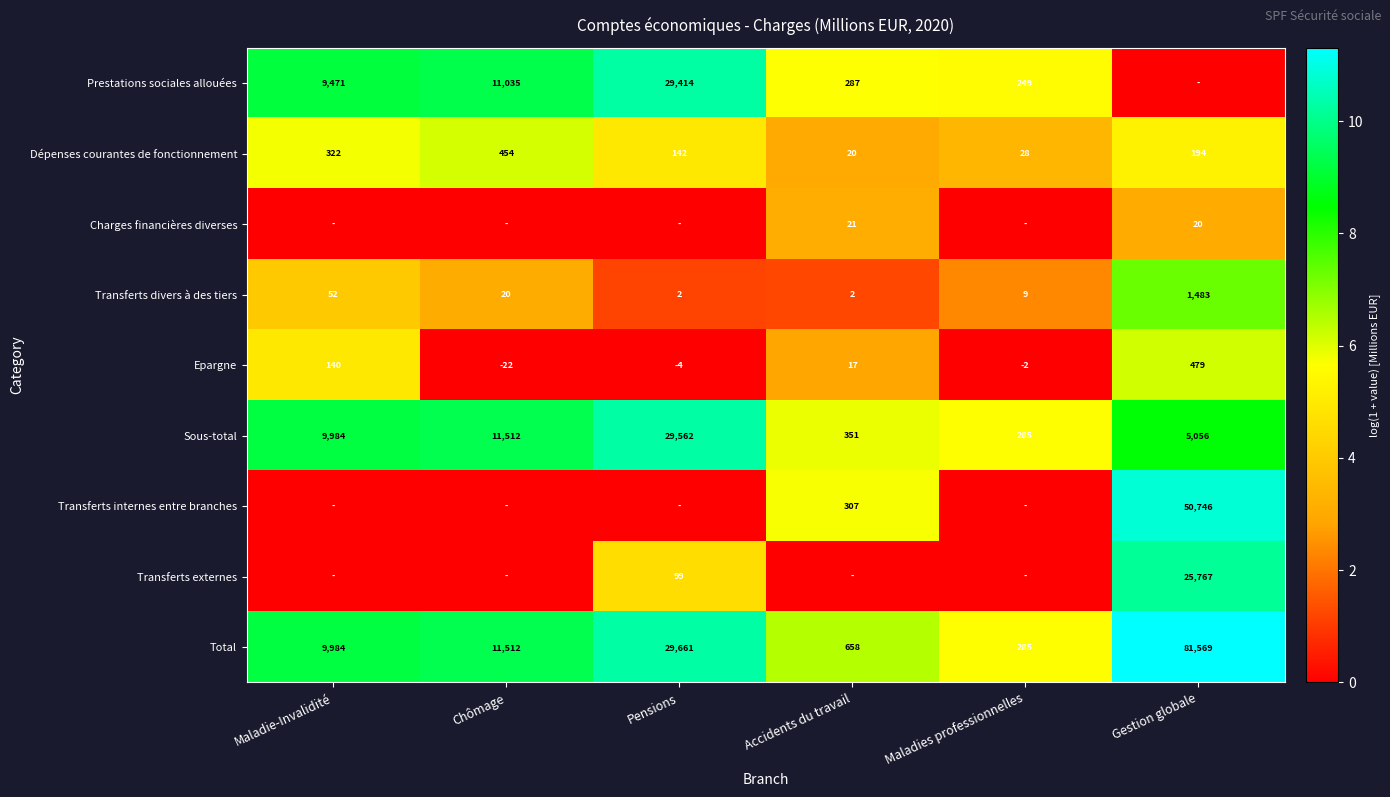

Is the value of Dépenses courantes de fonctionnement at Gestion globale greater than the value of Total at Pensions?

No